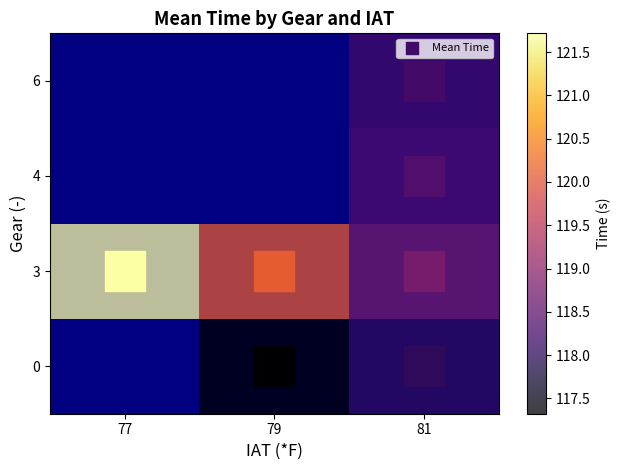

Read the 4 value at 81.

118.4